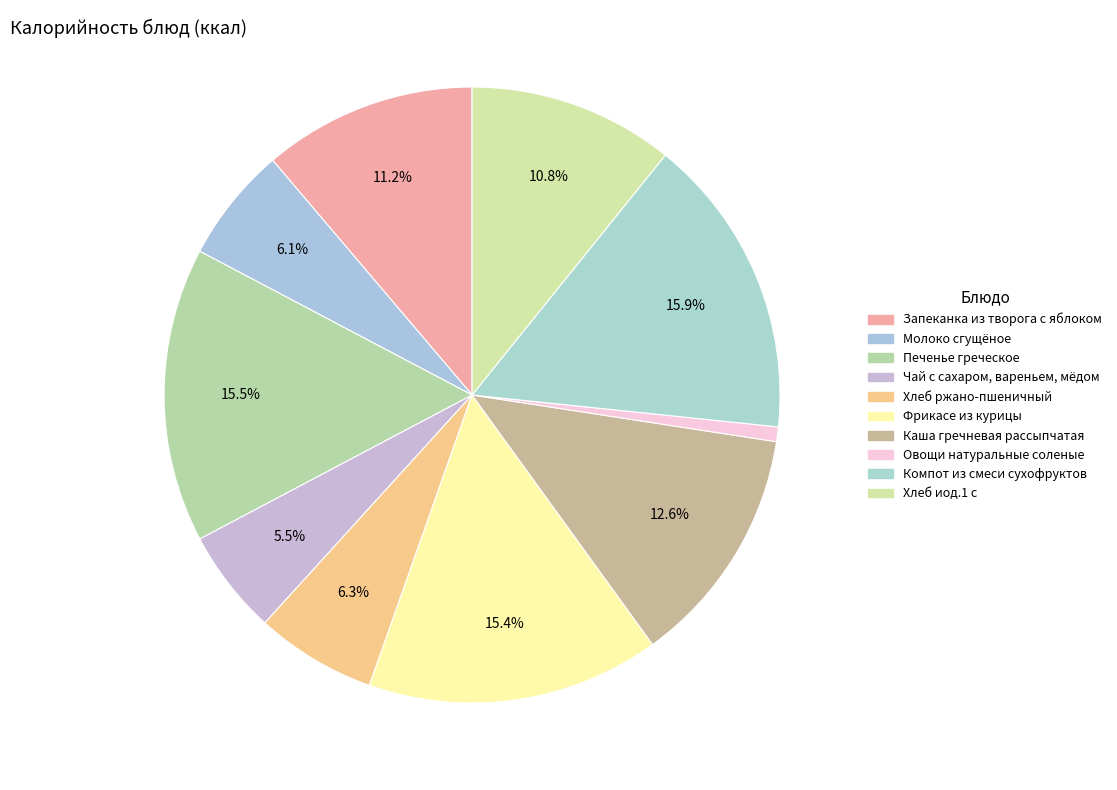

What is the ratio of the value at Молоко сгущёное to the value at Чай с сахаром, вареньем, мёдом?

1.1